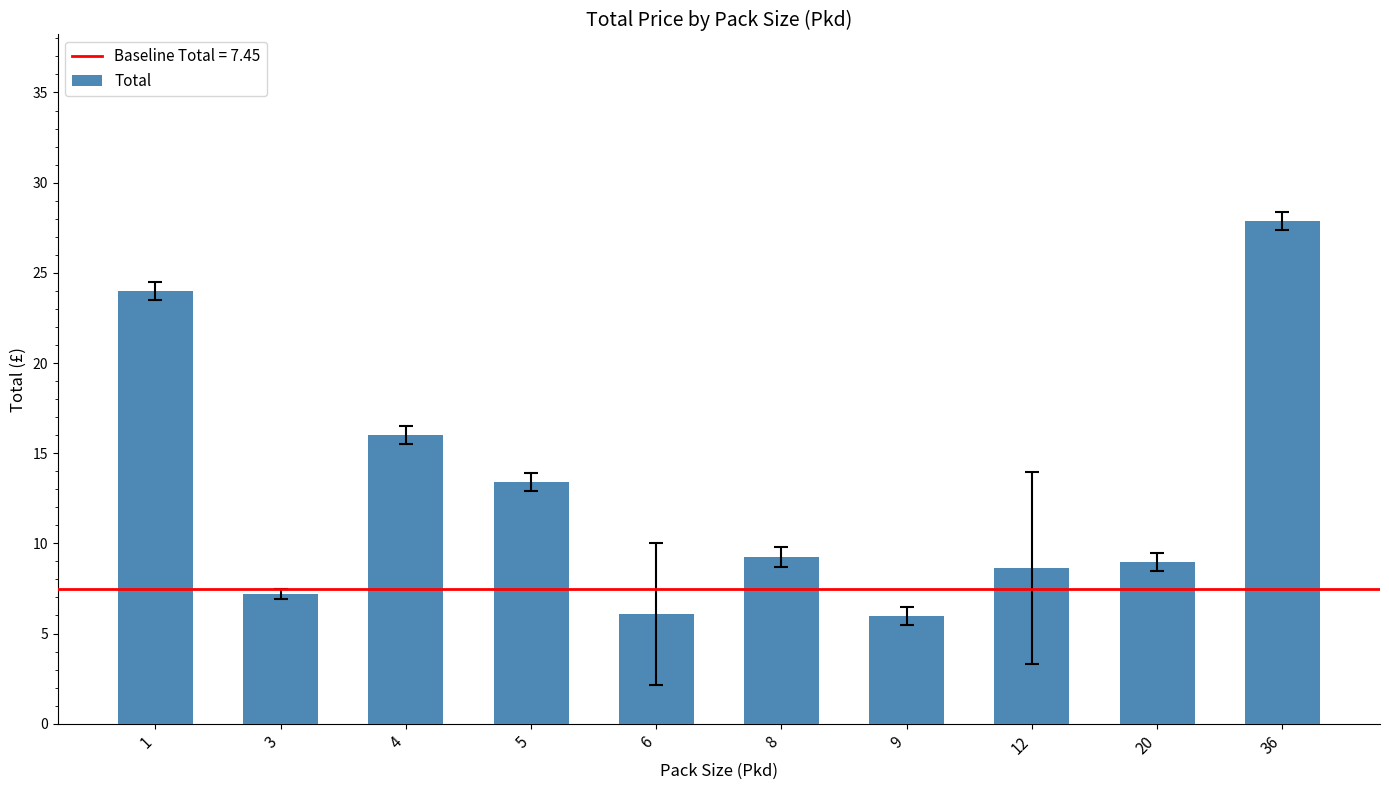

The chart shows a value of 12.2 at 36. True or false?

False